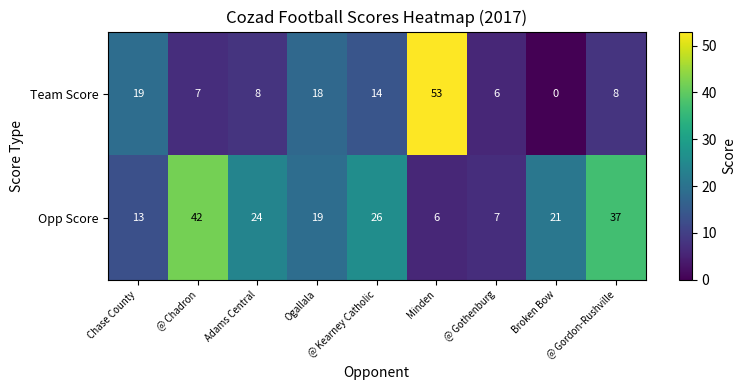

What is the average value of the Team Score series?

15